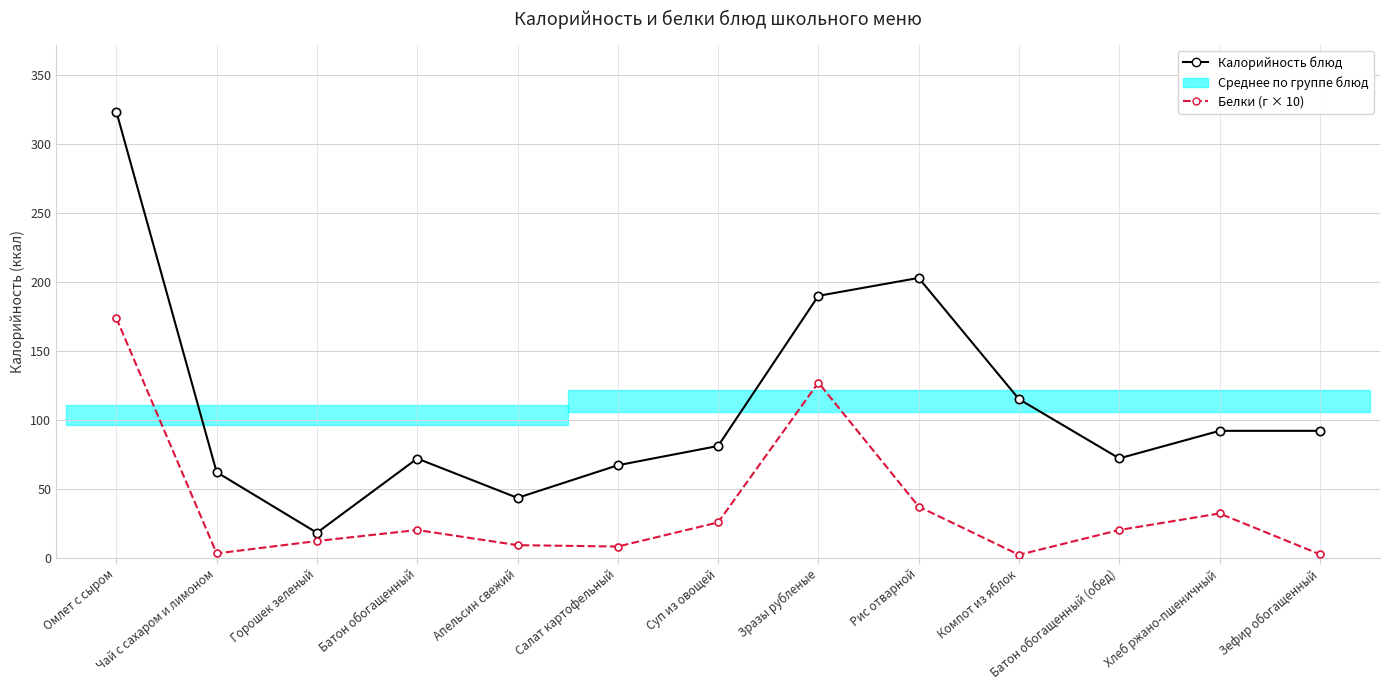

Is this an area chart (filled region under the line)?

No